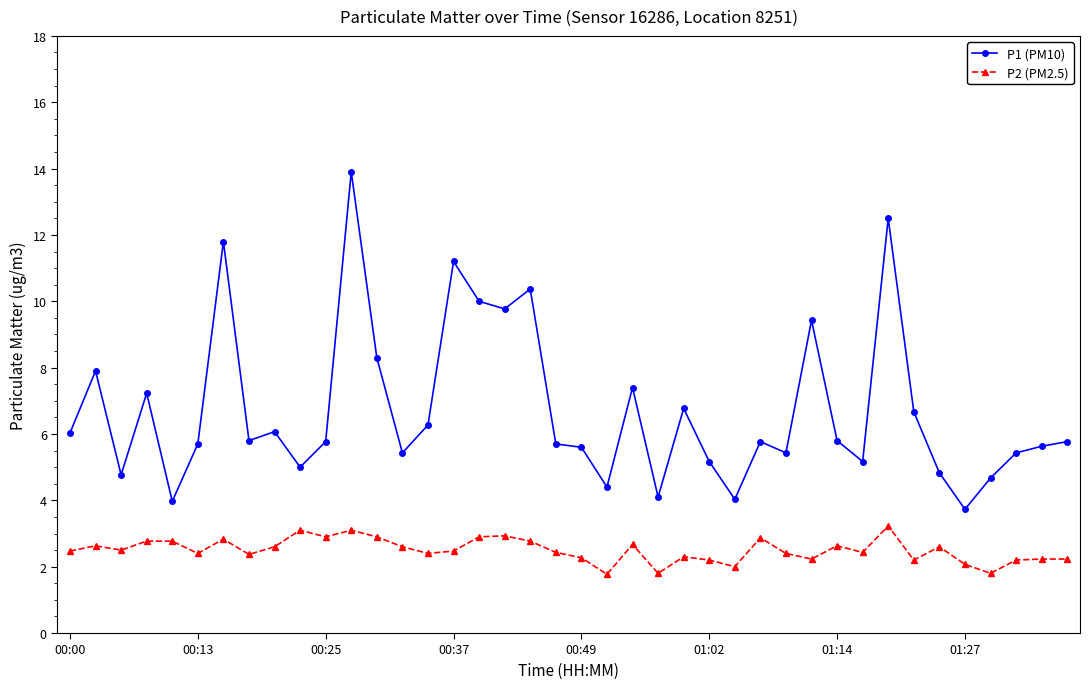

Rank the series by their maximum value, from lowest to highest.

P2 (PM2.5), P1 (PM10)